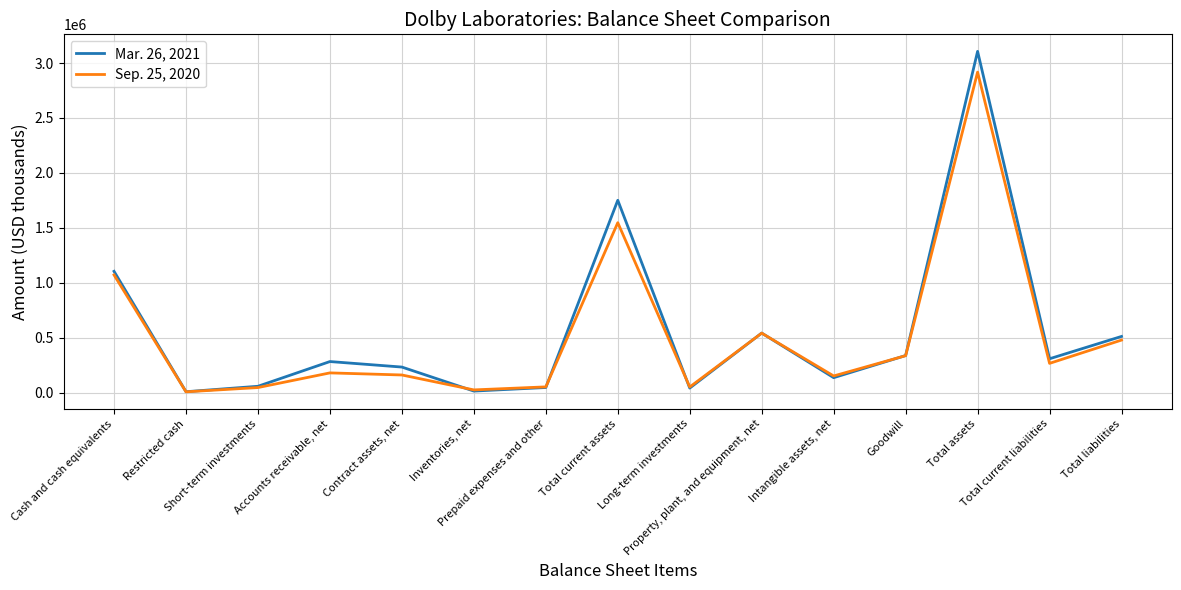

True or false: Mar. 26, 2021 has a value of 8926 at Restricted cash.

True